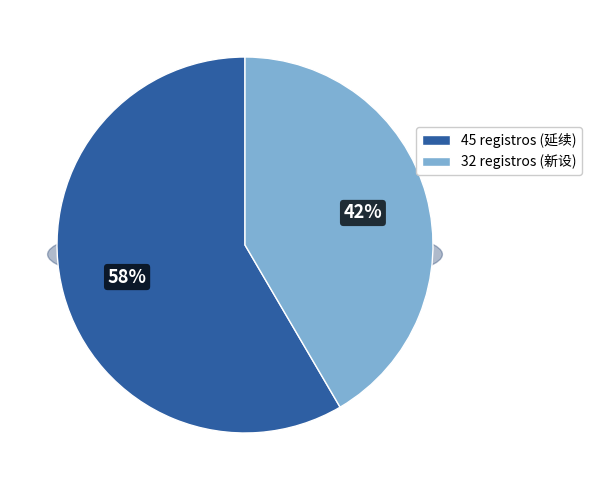

What percentage do 延续 and 新设 together represent?

100.0%